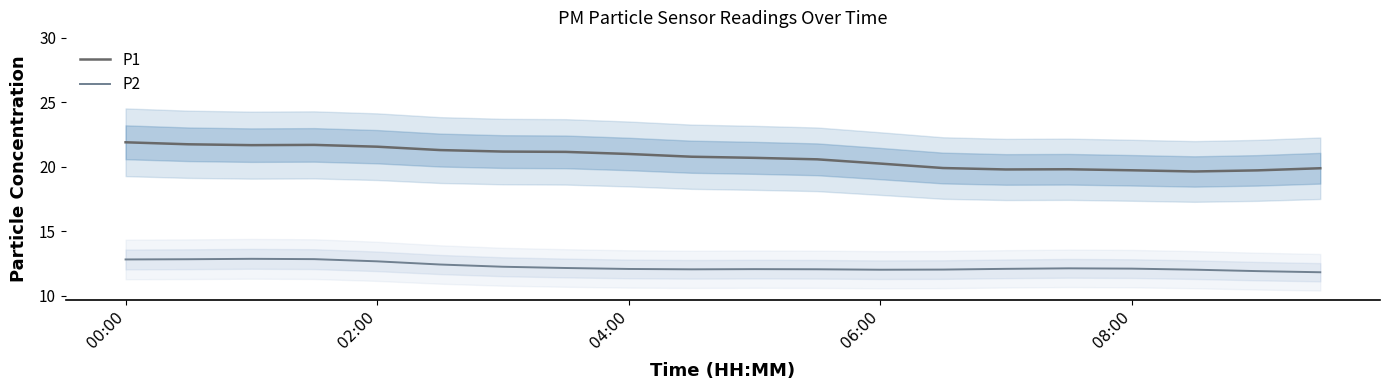

Is this an area chart (filled region under the line)?

No